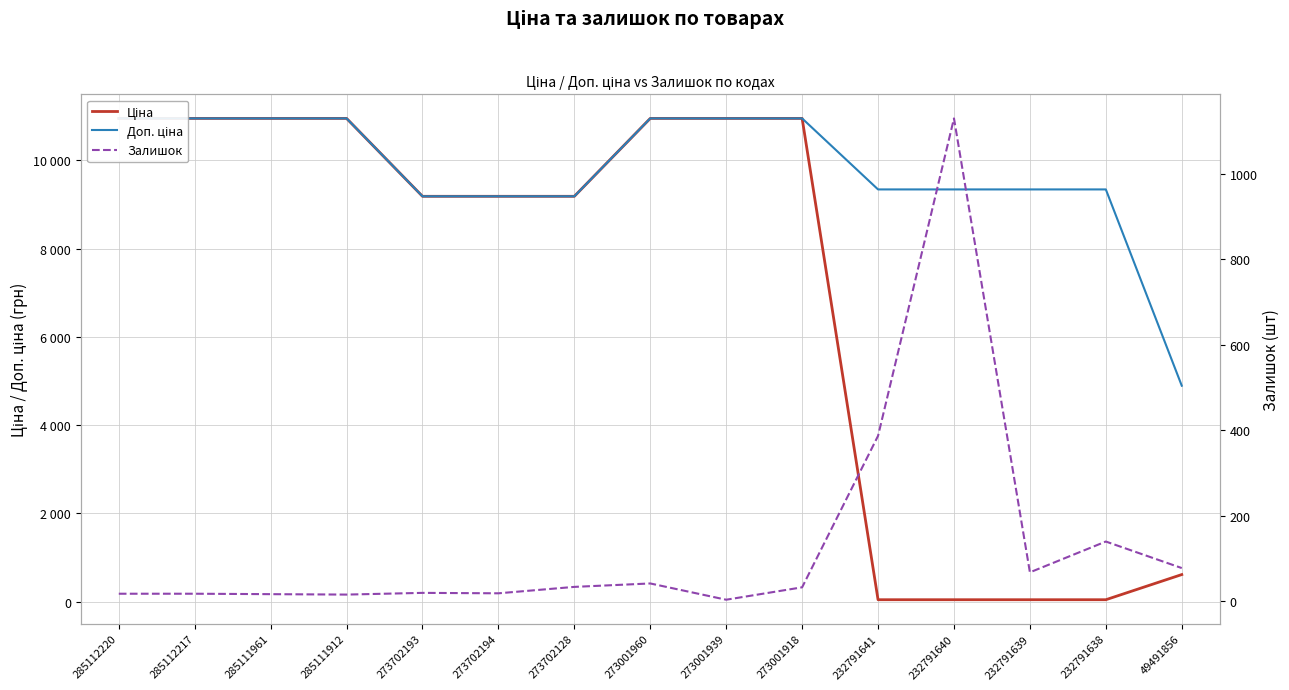

How many categories are shown in the chart?

15